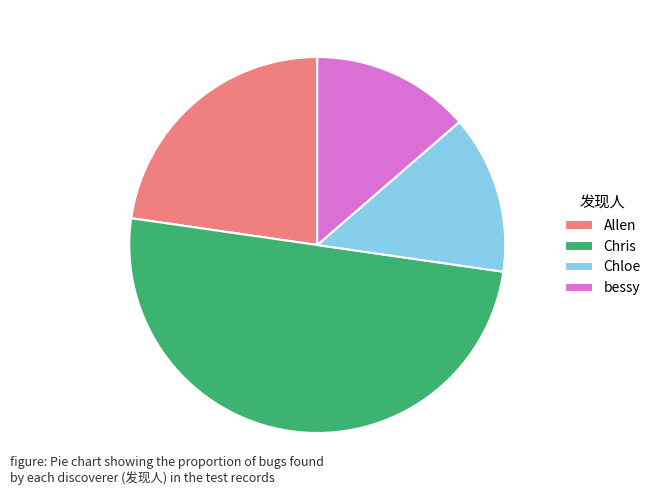

Is Chloe the majority of the pie?

No